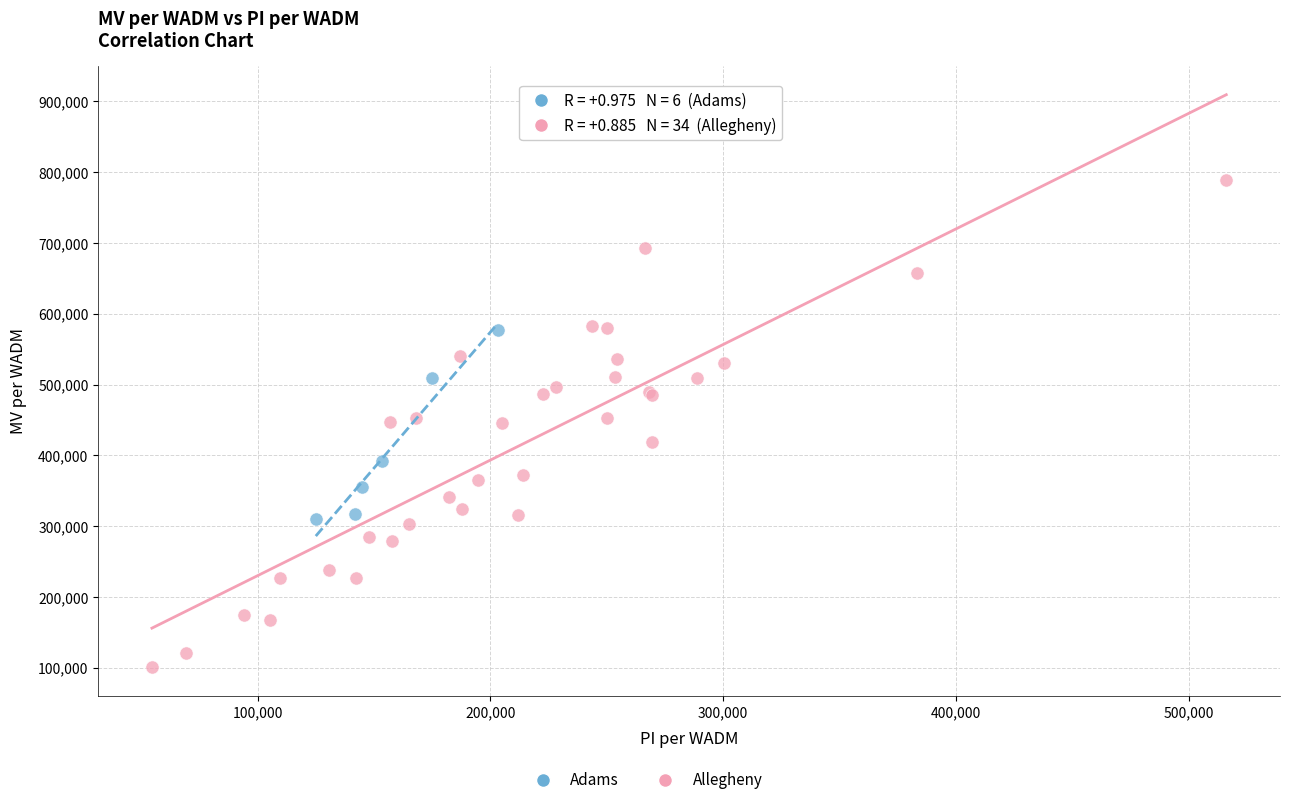

Which series reaches the minimum Y coordinate?

Allegheny